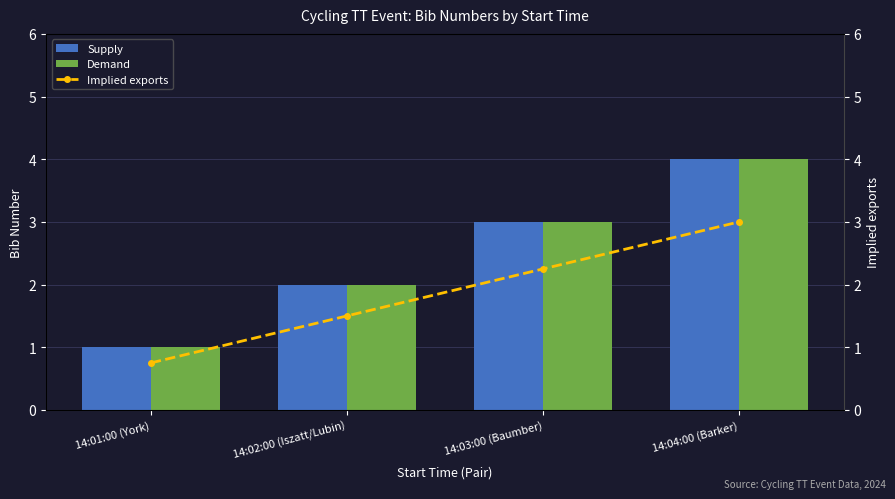

What is the greatest value displayed?

4.0